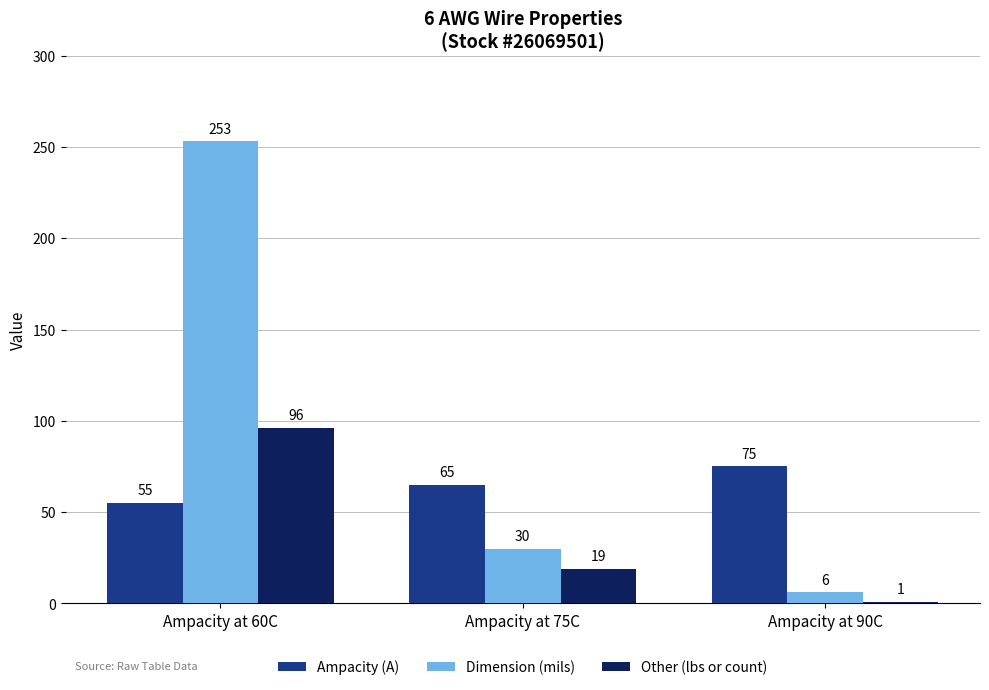

What is the smallest value displayed?

1